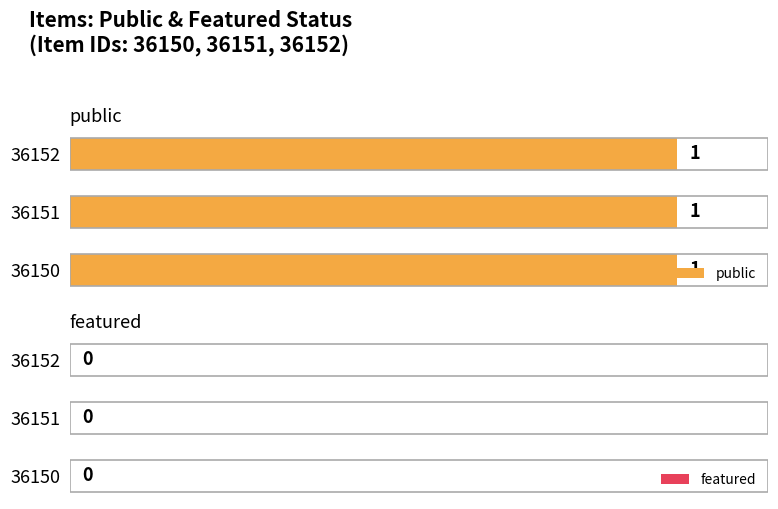

How many bars are there in each group?

2